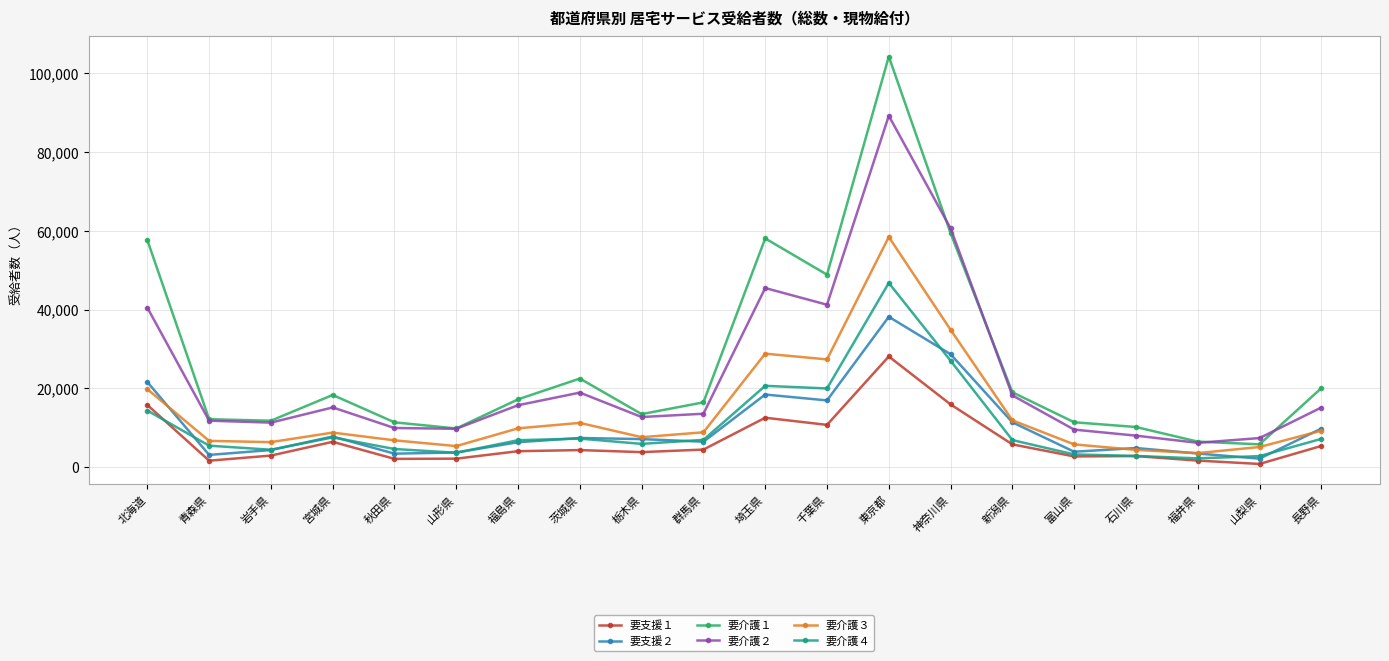

True or false: 要支援１ has more than 2 interior local peaks.

True